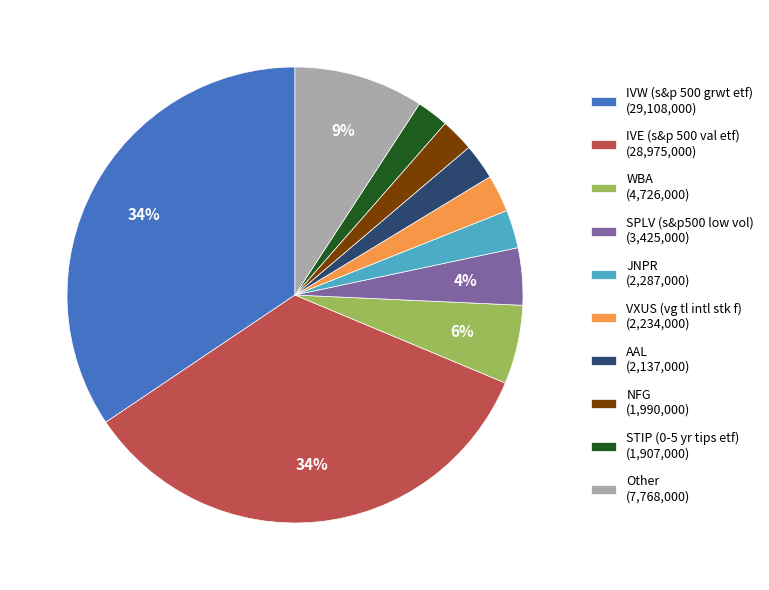

Combined, do SPLV (s&p500 low vol) (3,425,000) and VXUS (vg tl intl stk f) (2,234,000) account for over 50%?

No